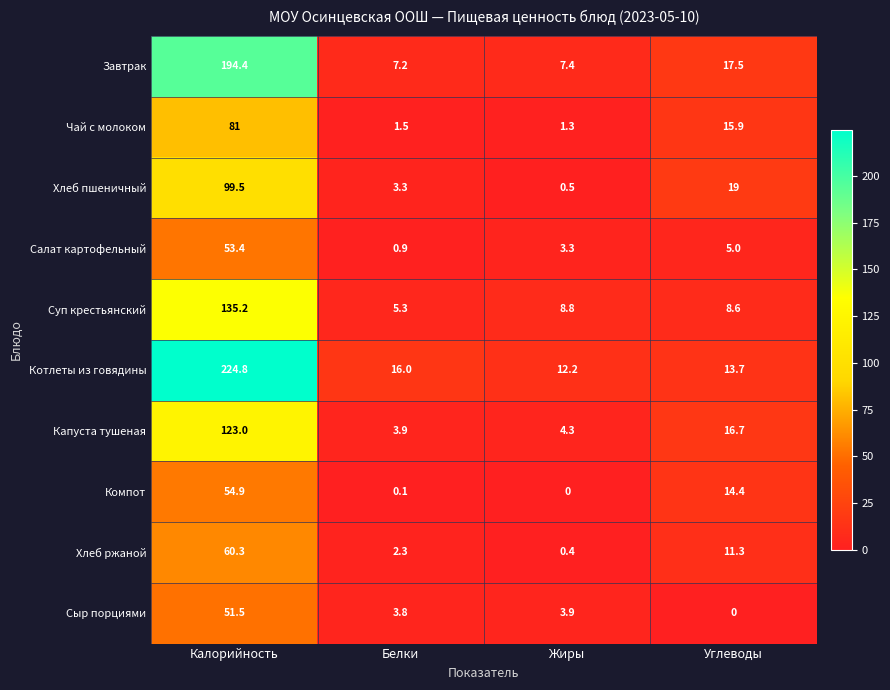

Which series has the widest spread of values?

Котлеты из говядины